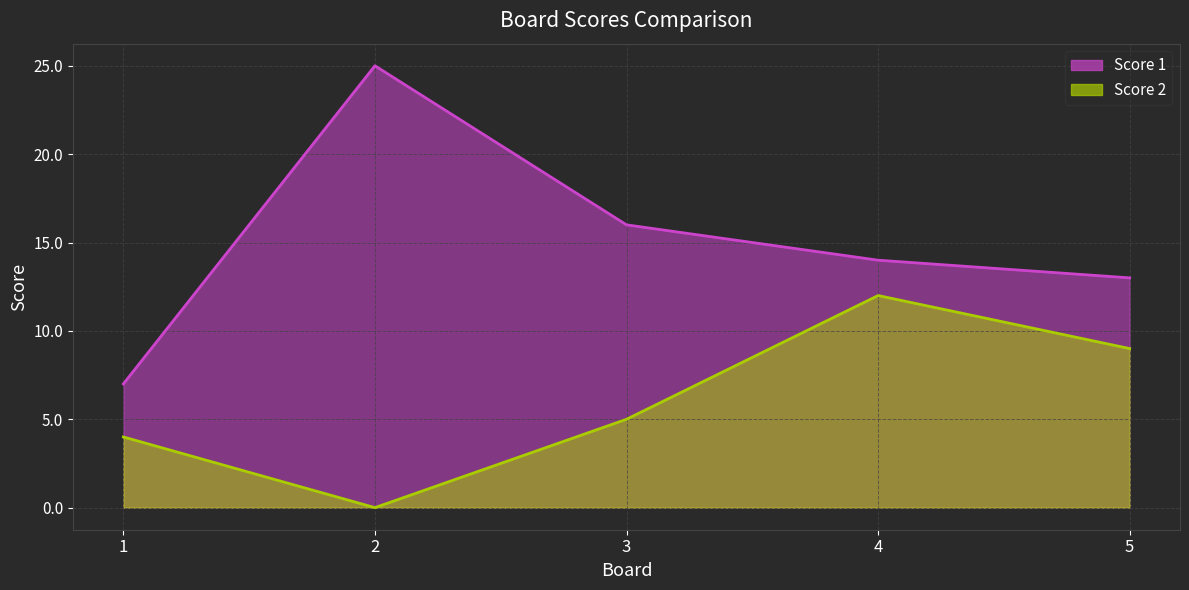

Is the value of Score 1 at 5 greater than the value of Score 2 at 4?

Yes